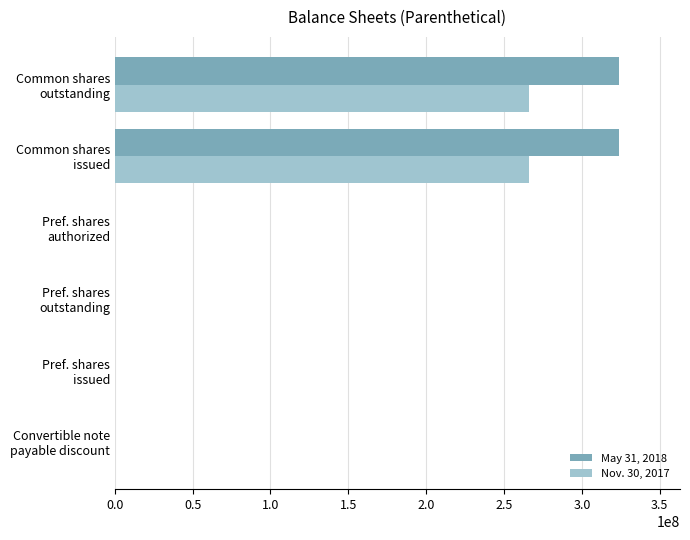

What is the greatest value displayed?

324125983